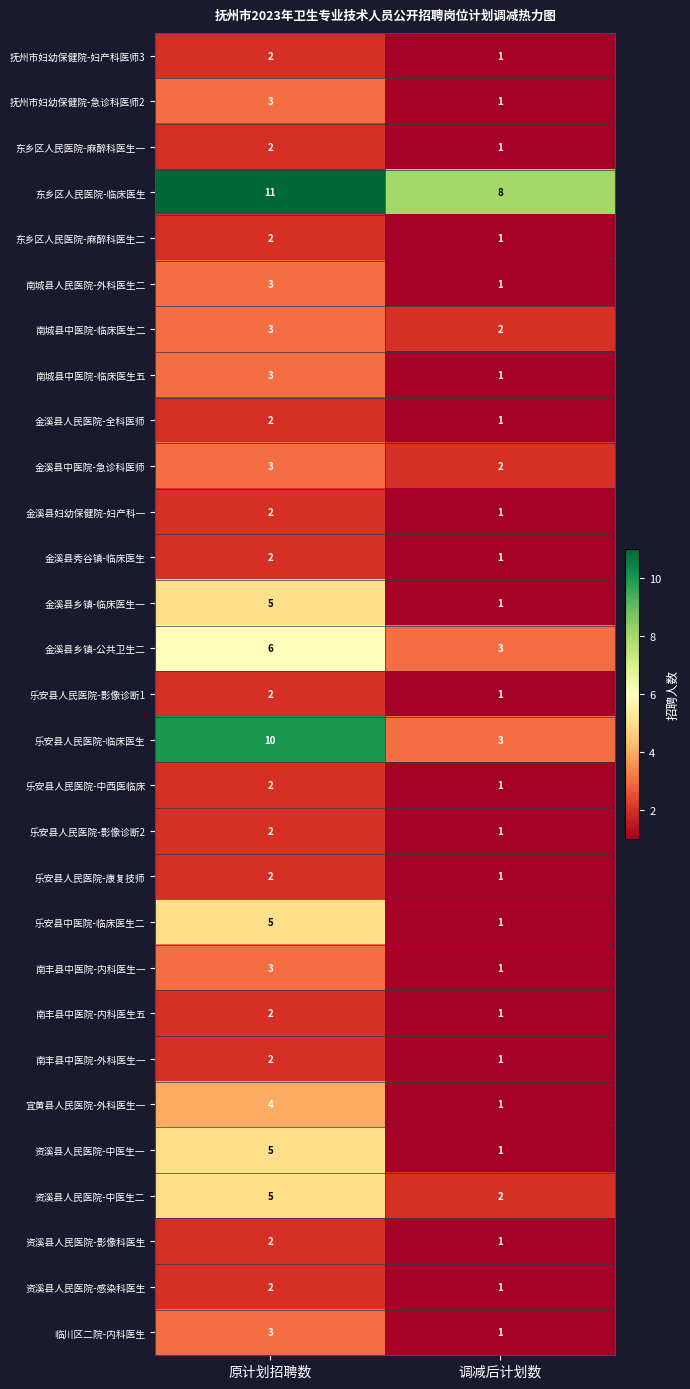

What value does the 宜黄县人民医院-外科医生一 series have at 原计划招聘数?

4